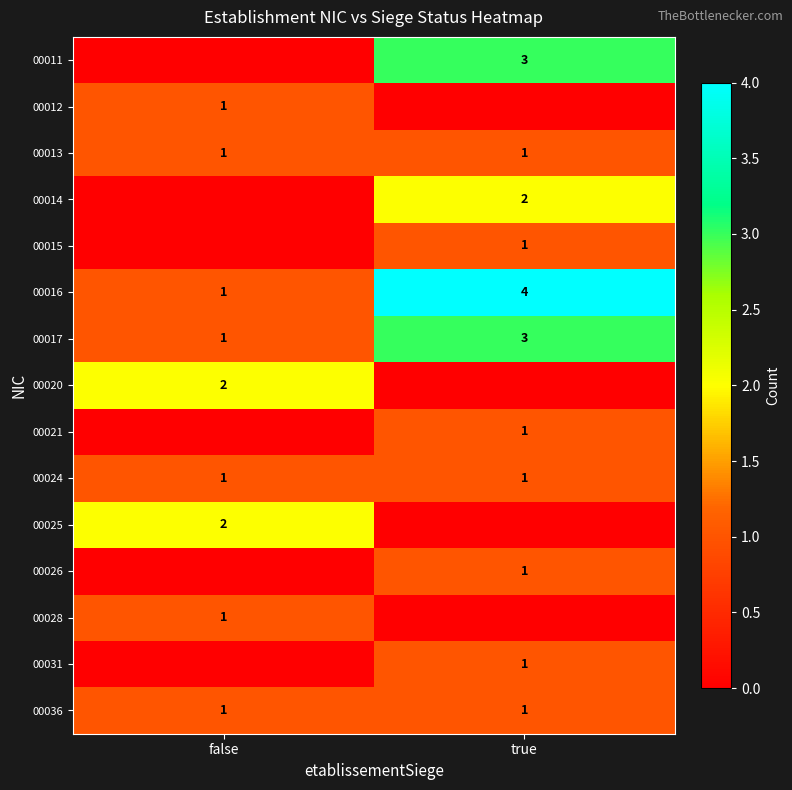

True or false: 00025 has a value of 2 at false.

True